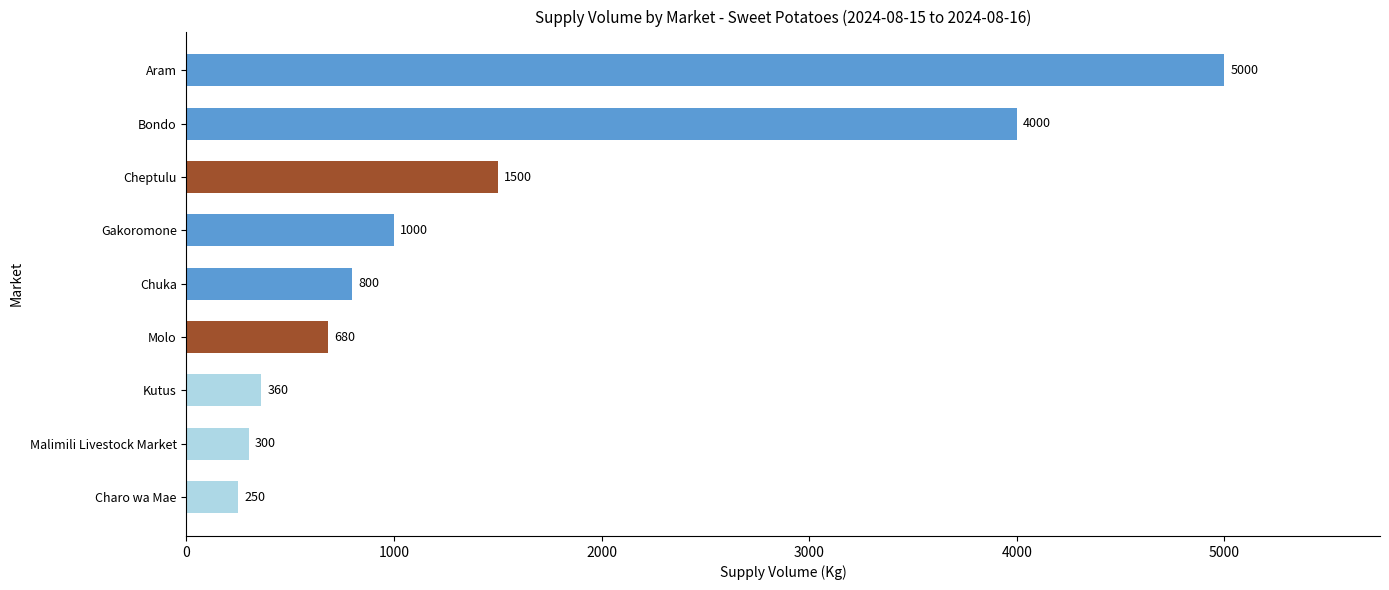

Rank the categories by value from highest to lowest.

Aram, Bondo, Cheptulu, Gakoromone, Chuka, Molo, Kutus, Malimili Livestock Market, Charo wa Mae